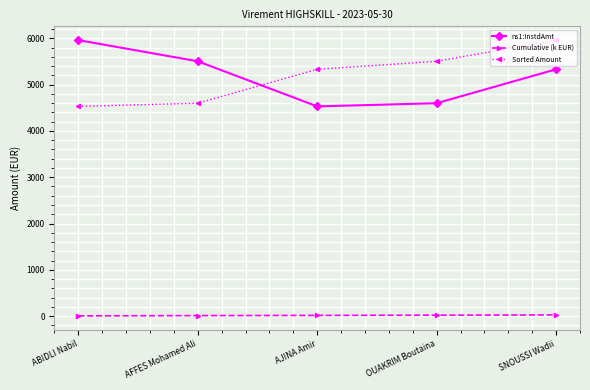

What is the total value across all series at SNOUSSI Wadii?

11317.3